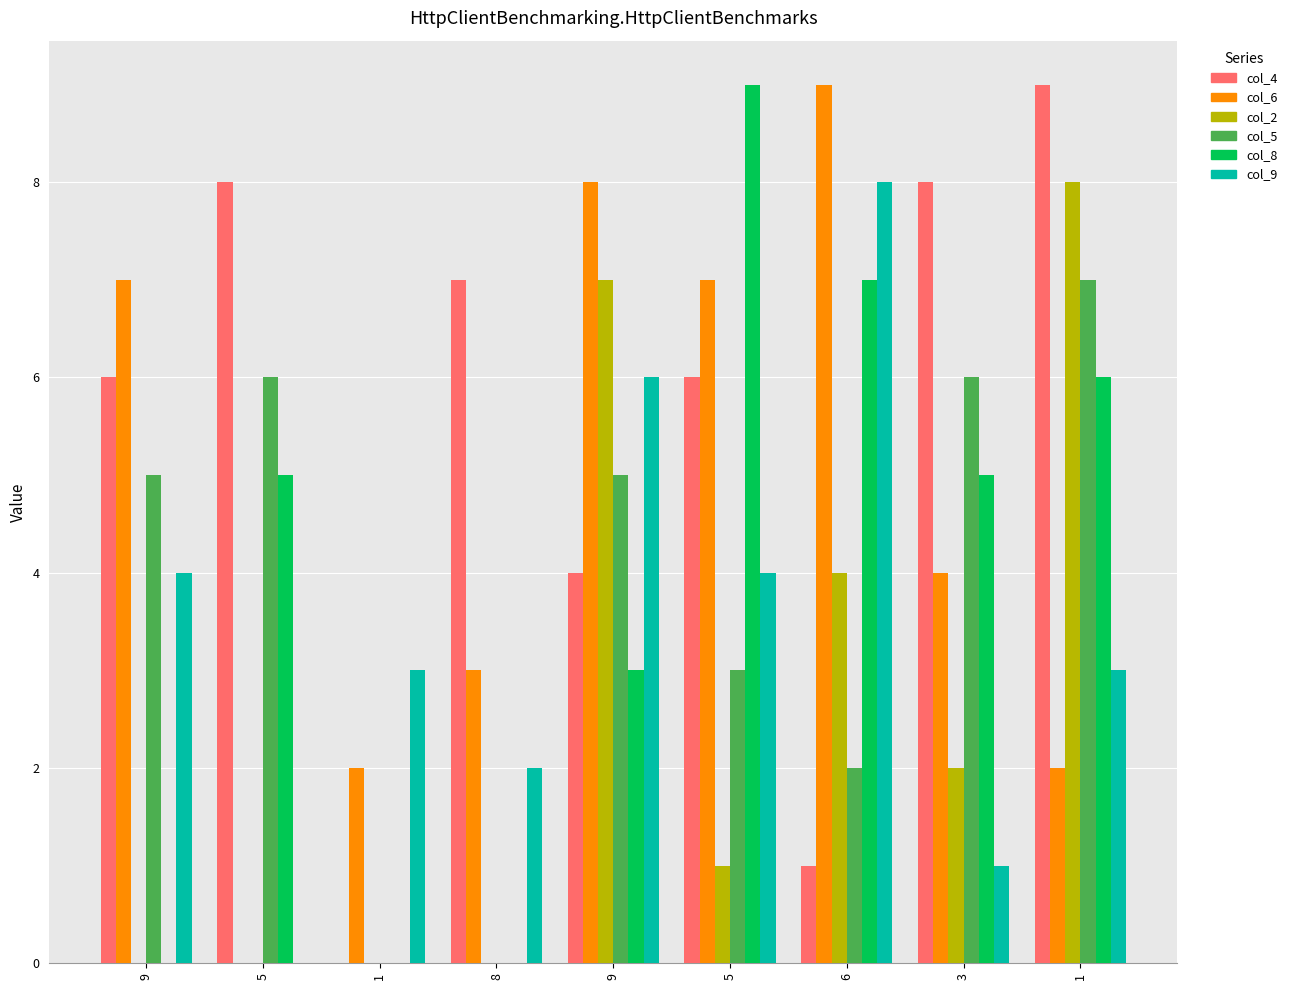

What are all the series names shown in the legend?

col_4, col_6, col_2, col_5, col_8, col_9